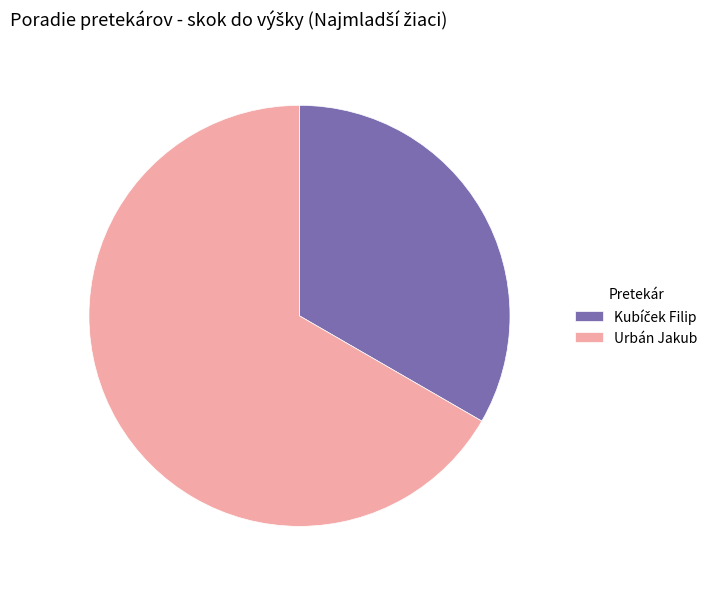

Does any single category account for the majority?

Yes